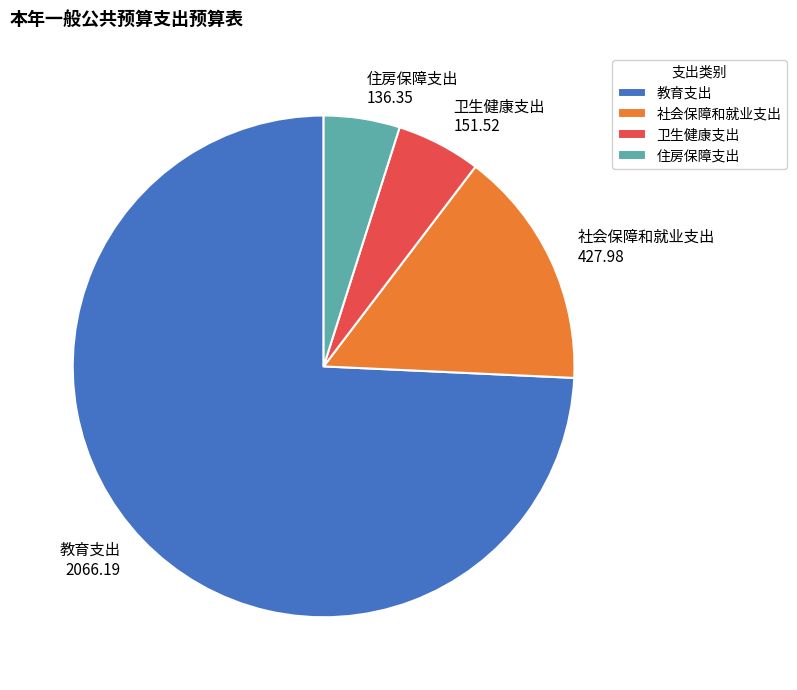

Which category has the smallest portion of the pie?

住房保障支出